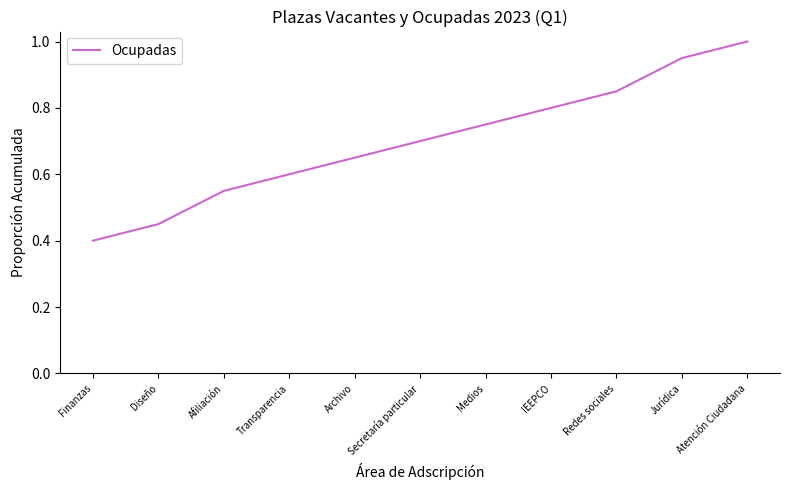

What position from the left is Jurídica?

10